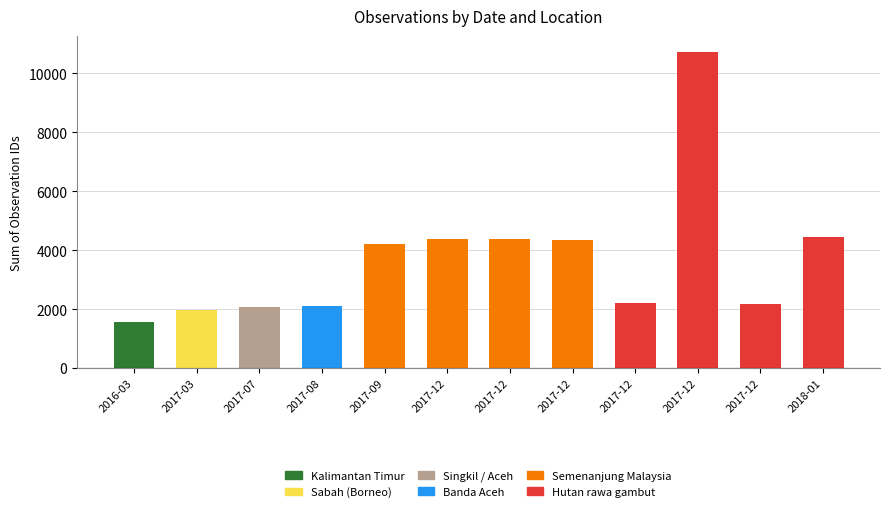

What are all the series names shown in the legend?

Kalimantan Timur, Sabah (Borneo), Singkil / Aceh, Banda Aceh, Semenanjung Malaysia, Hutan rawa gambut